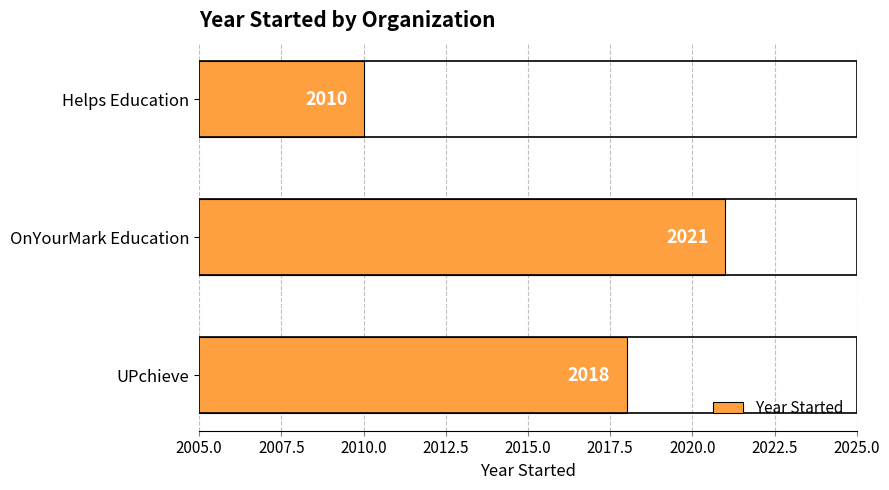

List the labels in order of value, largest first.

OnYourMark Education, UPchieve, Helps Education